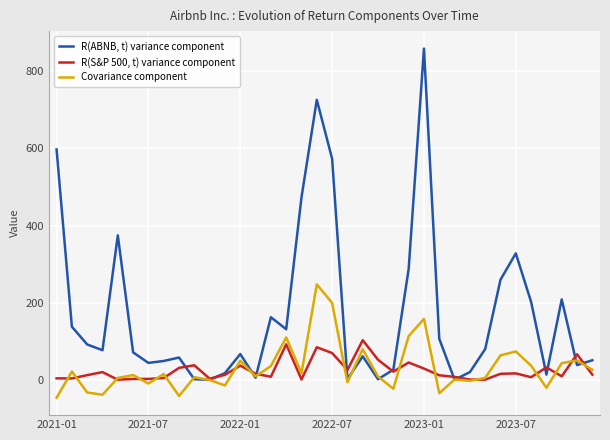

What is the minimum value shown in the chart?

-46.5